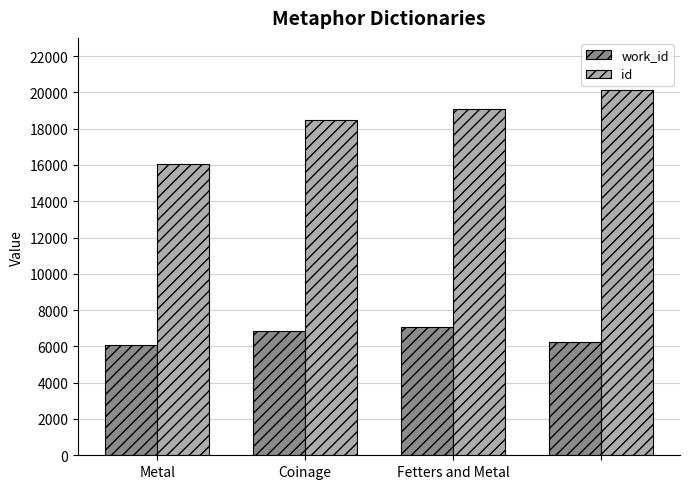

What is the difference between the second highest and minimum values in the work_id series?

795